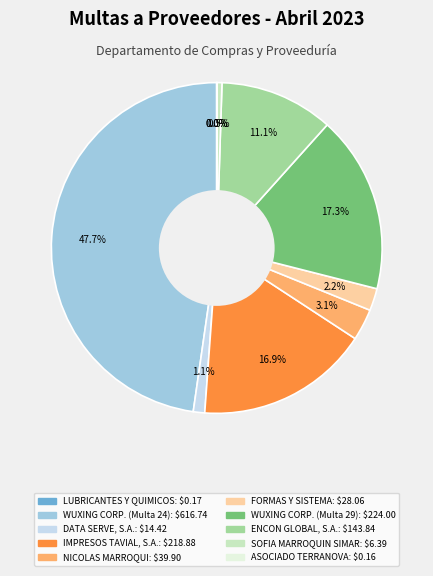

Does any single category account for the majority?

No